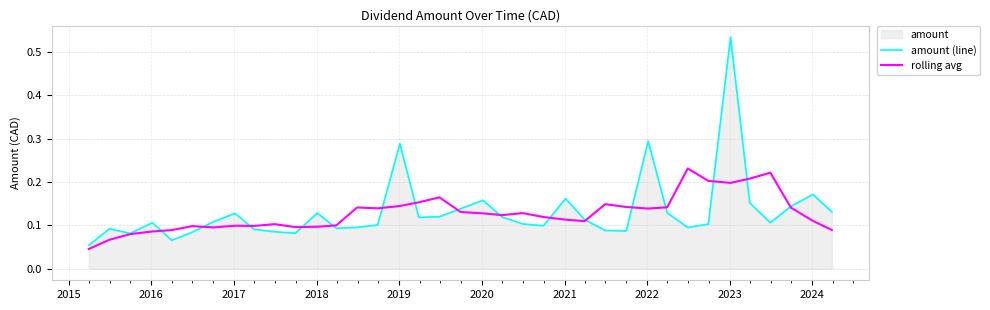

Which series has the widest spread of values?

amount (line)